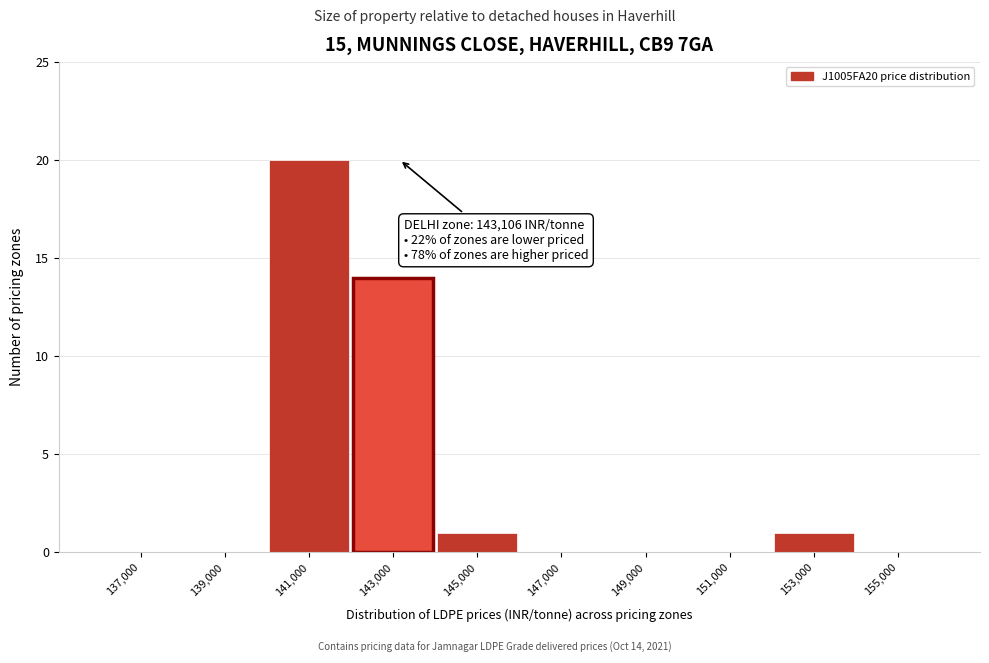

Reading left to right, what are all the values shown in this chart?

137,000=0	139,000=0	141,000=20	143,000=14	145,000=1	147,000=0	149,000=0	151,000=0	153,000=1	155,000=0